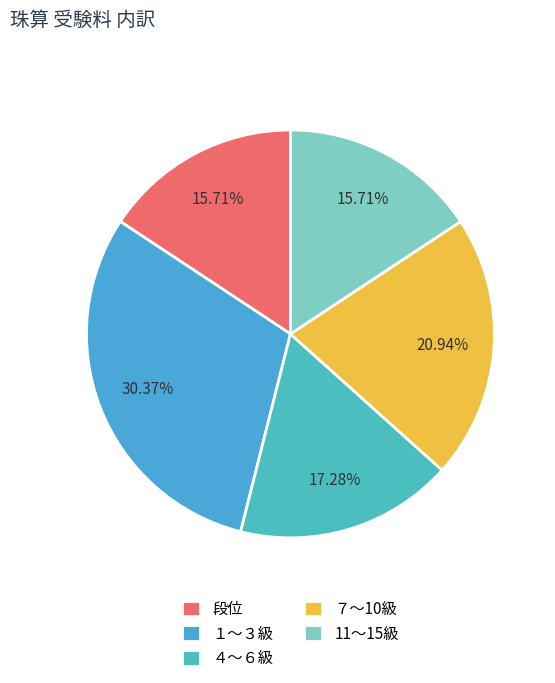

To the nearest percent, what is the difference between the largest and smallest slice percentages?

15%